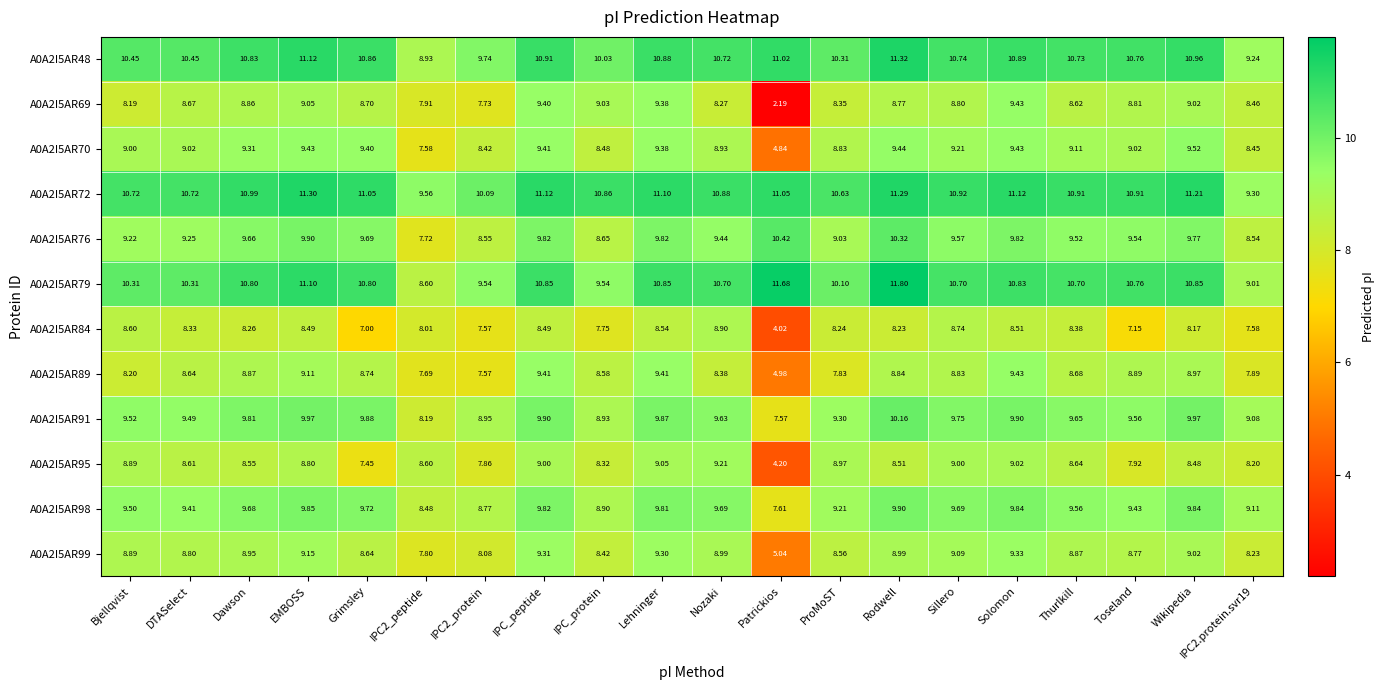

Which category has the highest value in the A0A2I5AR79 series?

Rodwell